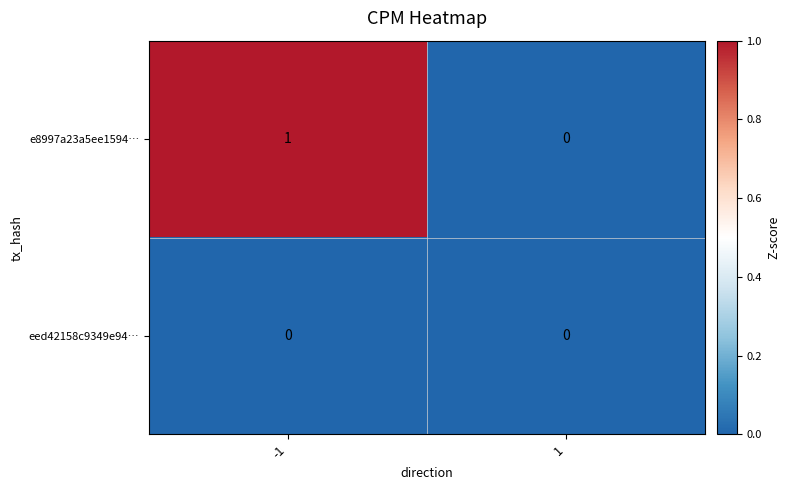

Which series has the largest range (max minus min)?

e8997a23a5ee1594…